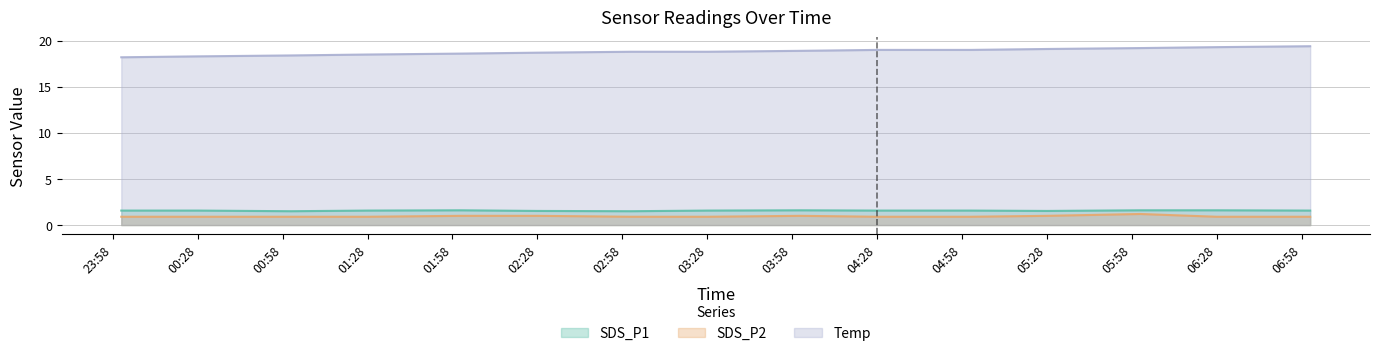

What is the average value of the SDS_P2 series?

0.9